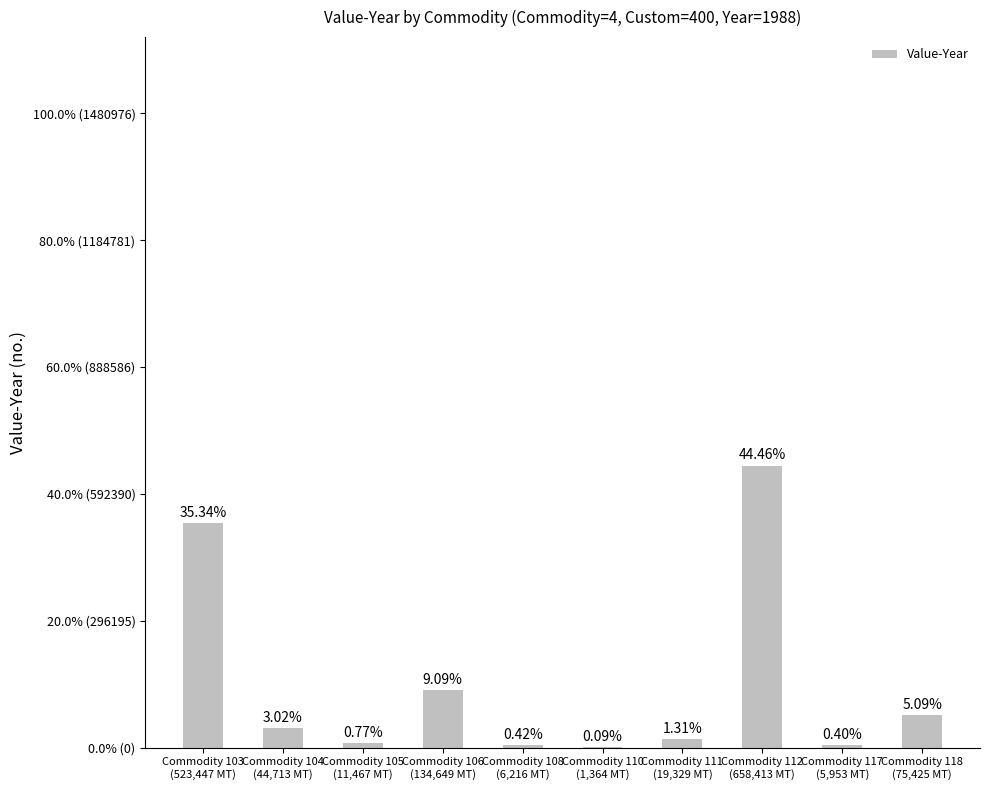

True or false: the data shows 2278 at Commodity 108
(6,216 MT).

False